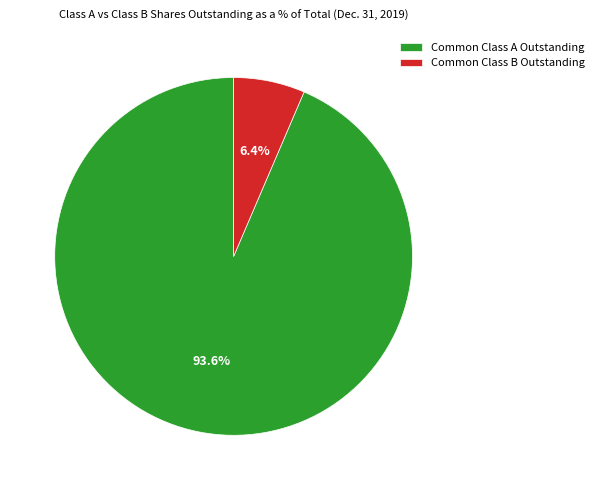

To the nearest percent, what is the combined percentage of Common Class B Outstanding and Common Class A Outstanding?

100%